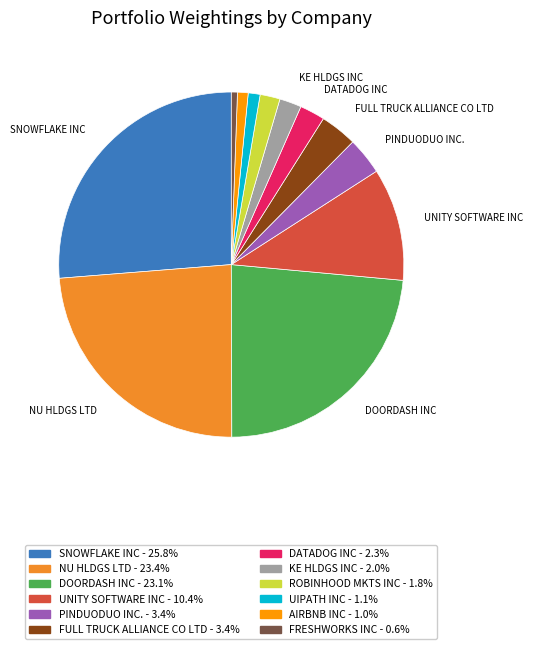

Which category has the biggest portion of the pie?

SNOWFLAKE INC